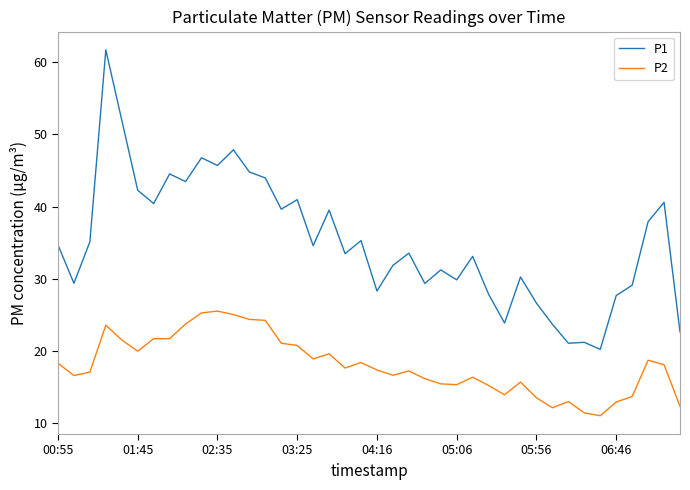

Which series has the largest total across all categories?

P1